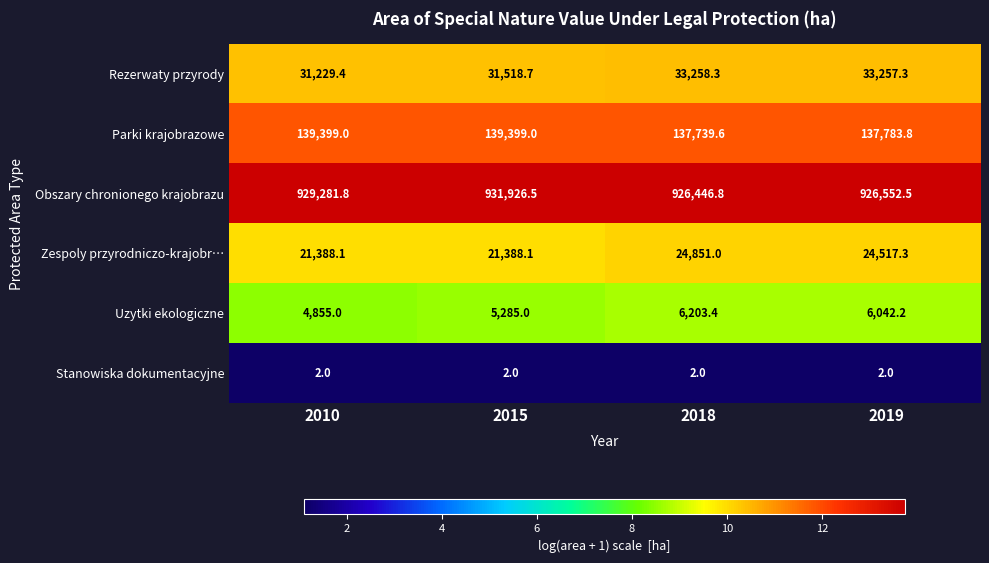

The Uzytki ekologiczne series shows 4855.0 at 2010. True or false?

True